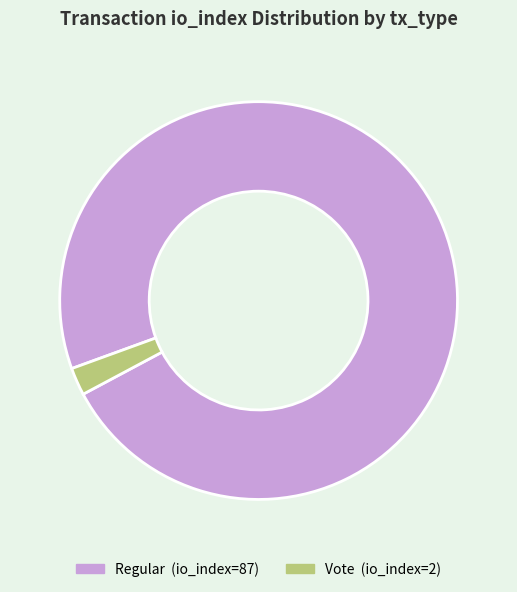

True or false: Regular (io_index=87) accounts for 87% of the total.

False